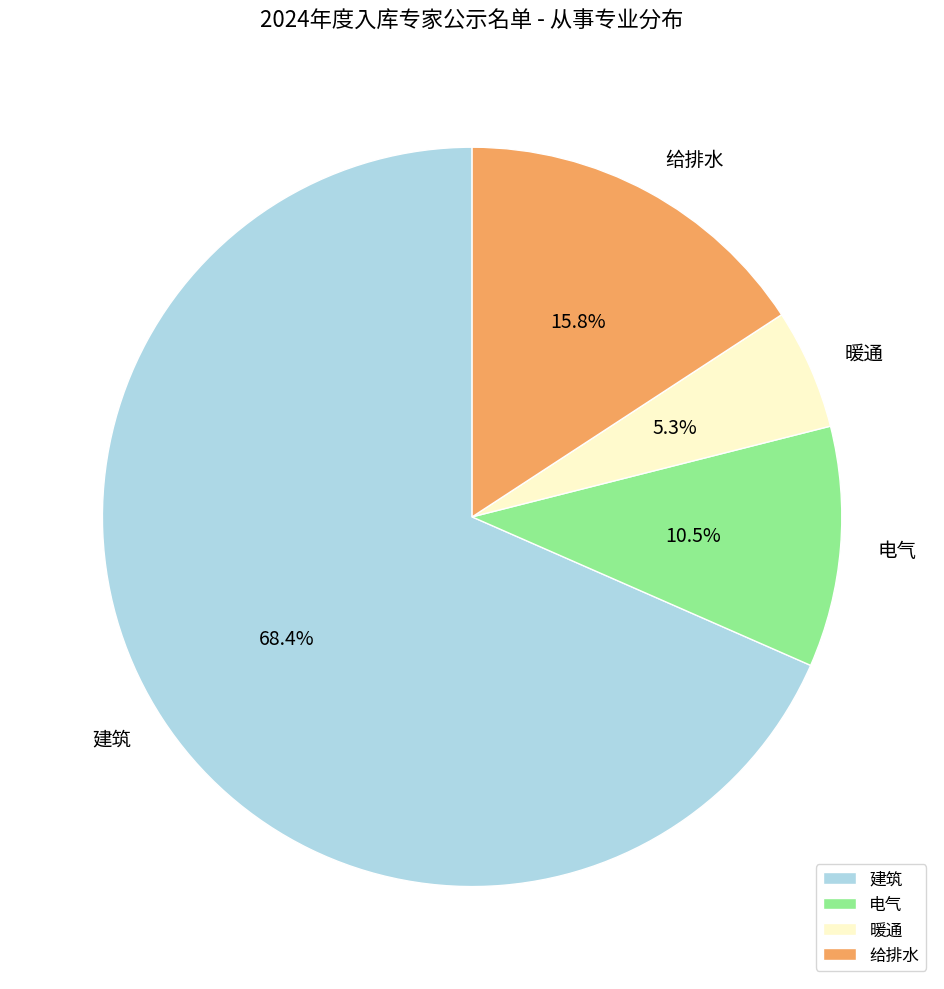

Which category has the smallest portion of the pie?

暖通